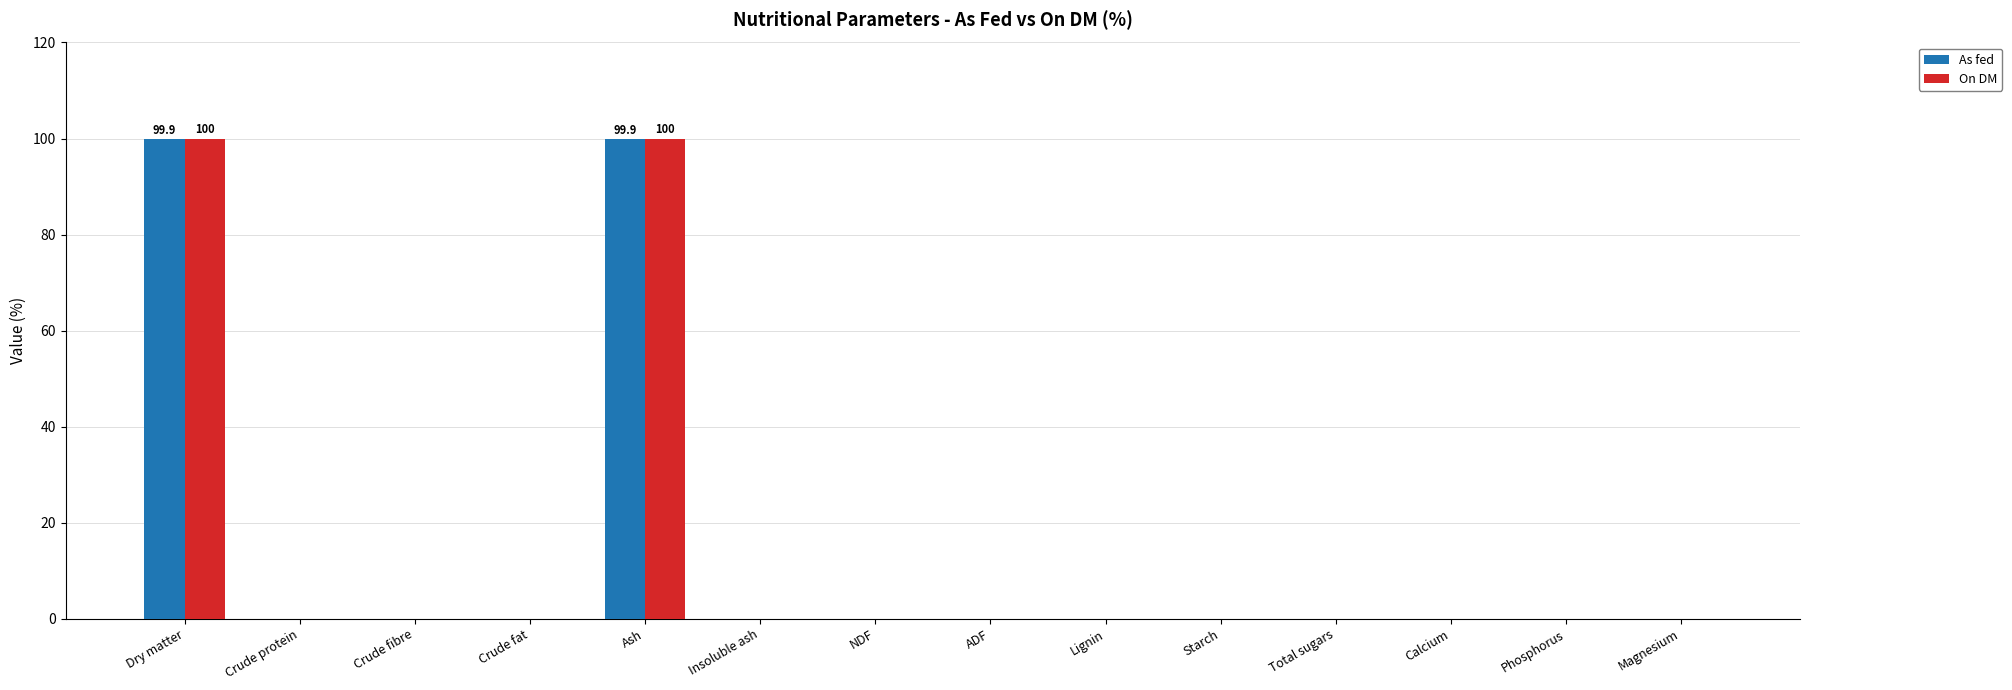

True or false: On DM has a value of 36.1 at Phosphorus.

False